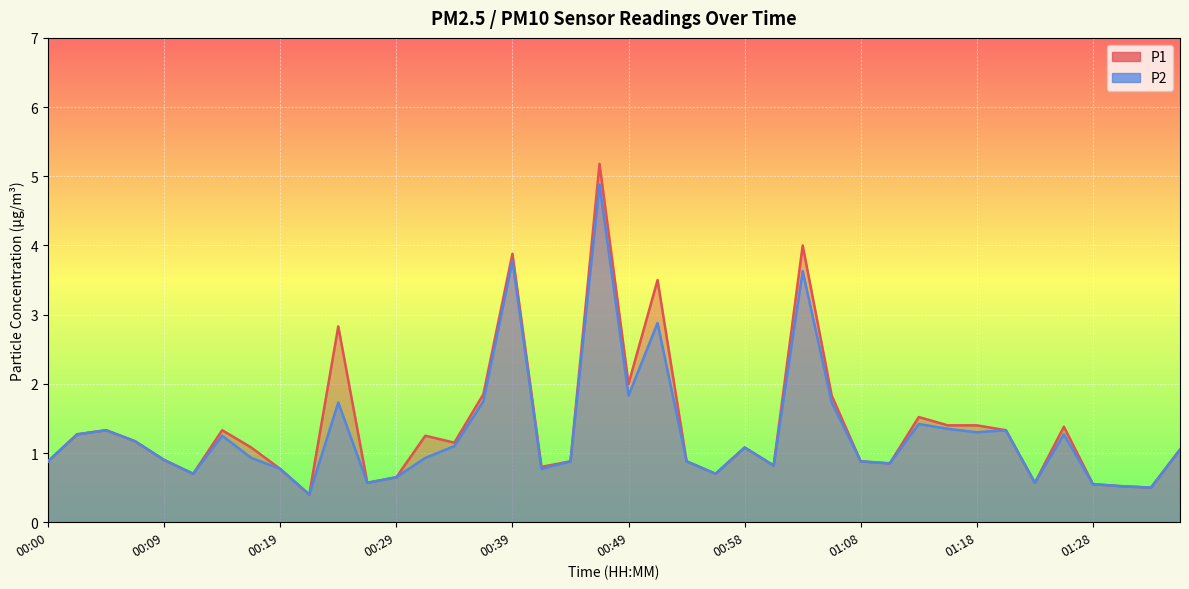

What is the difference between the P2 values at 00:00 and 01:23?

0.3